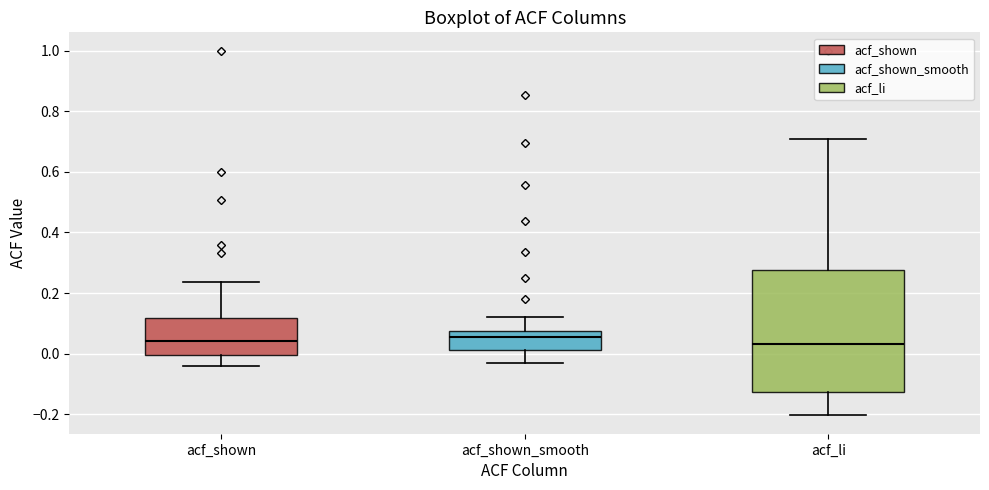

Where does the lower whisker of the box for acf_shown_smooth end on the y-axis? The values are not printed on the chart, so give them approximately, as read against the axis.

-0.04